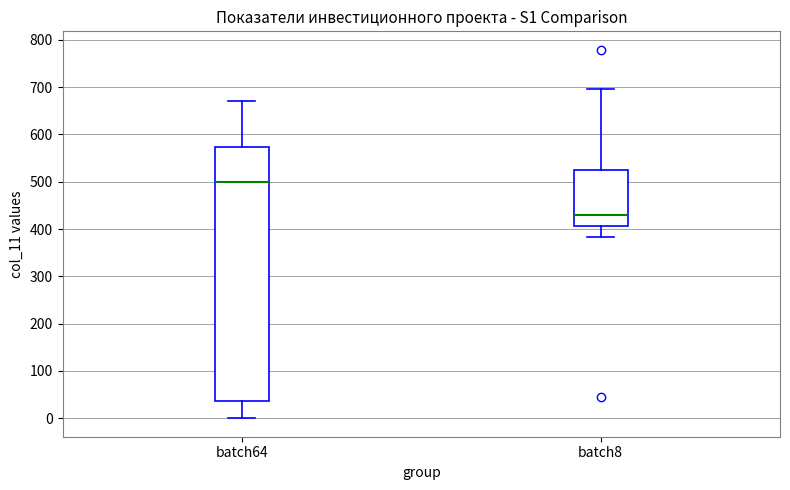

Comparing the boxes themselves (not the whiskers), which one is the tallest?

batch64